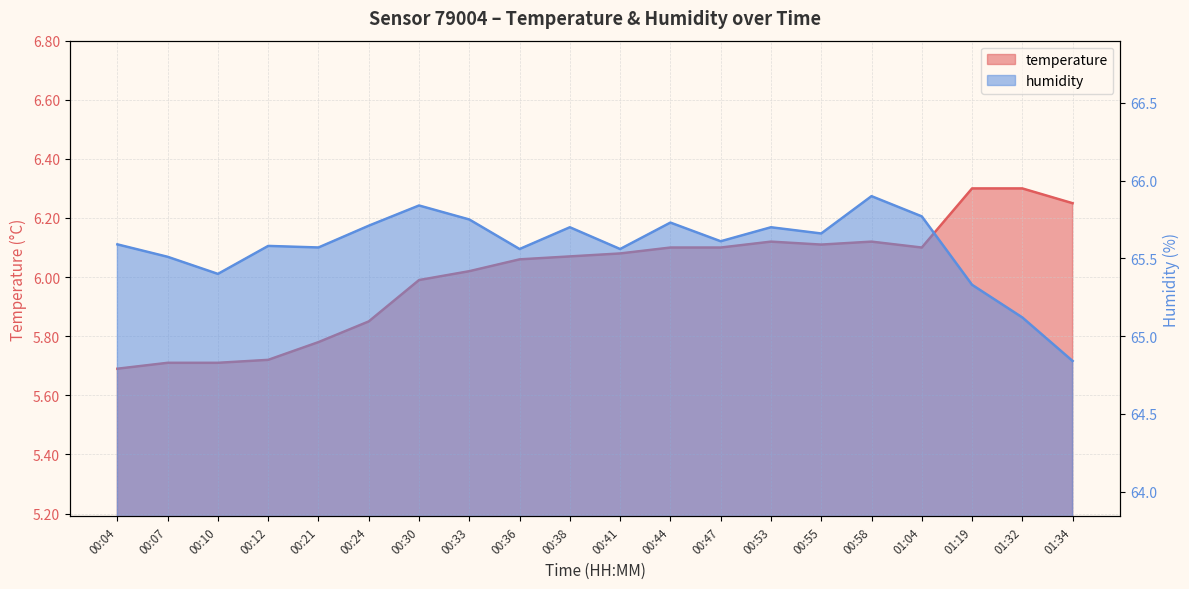

True or false: humidity has a value of 65.9 at 00:58.

True